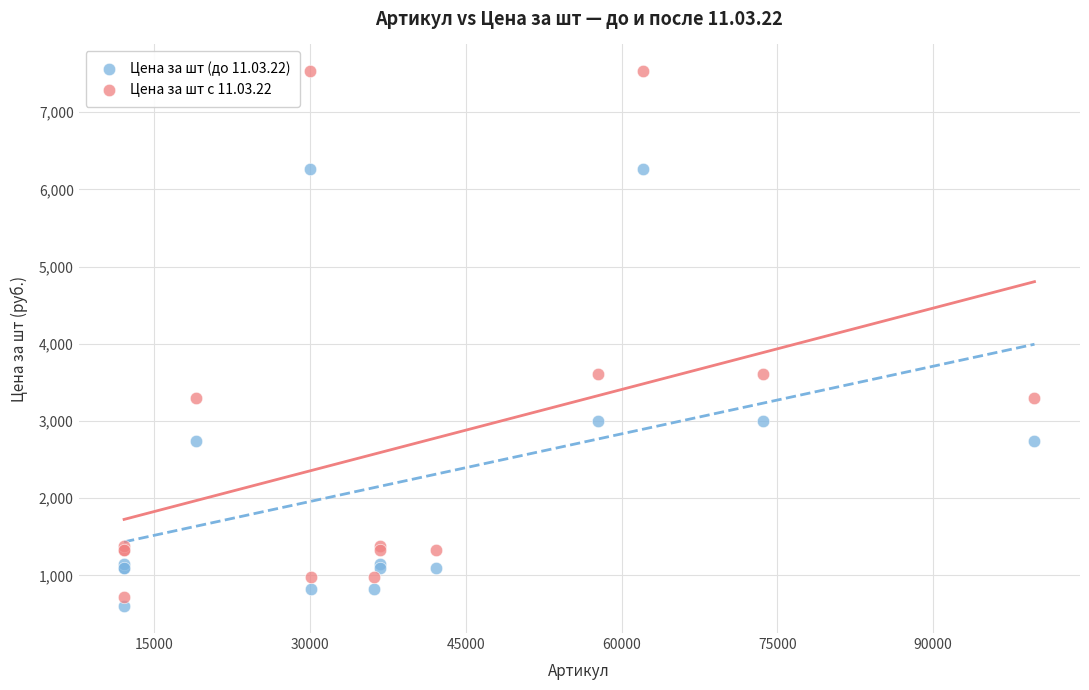

Which series reaches the minimum Y coordinate?

Цена за шт (до 11.03.22)